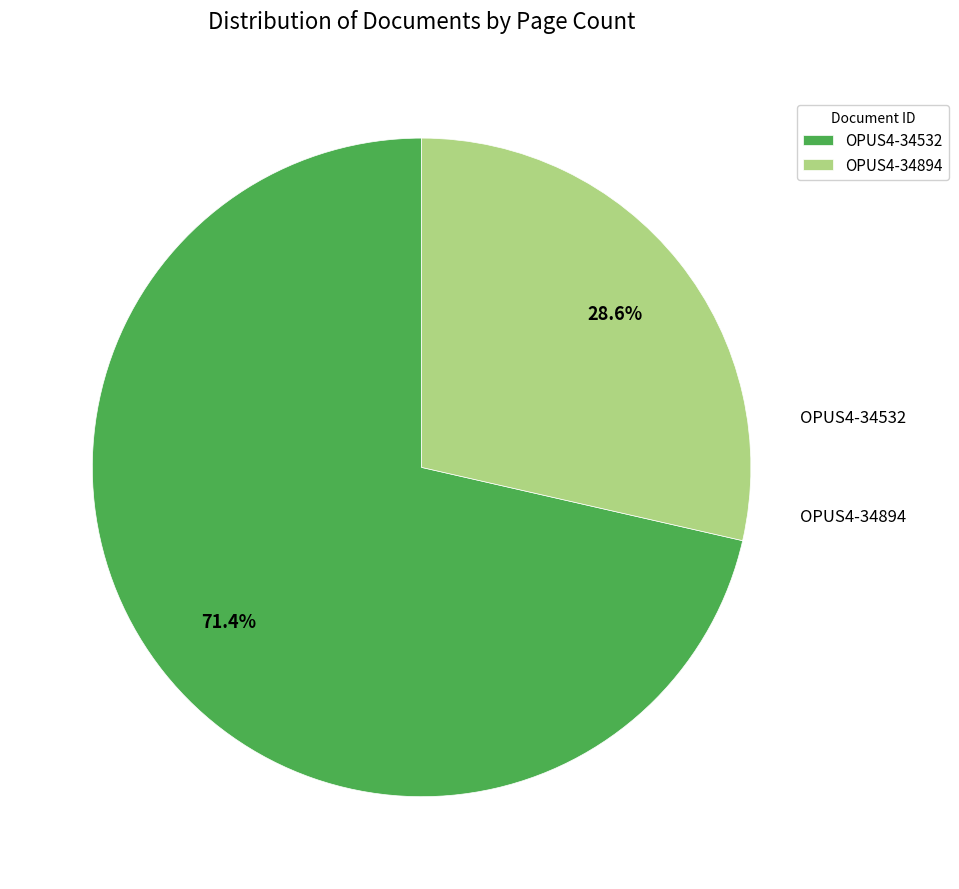

How many slices are in this pie chart?

2